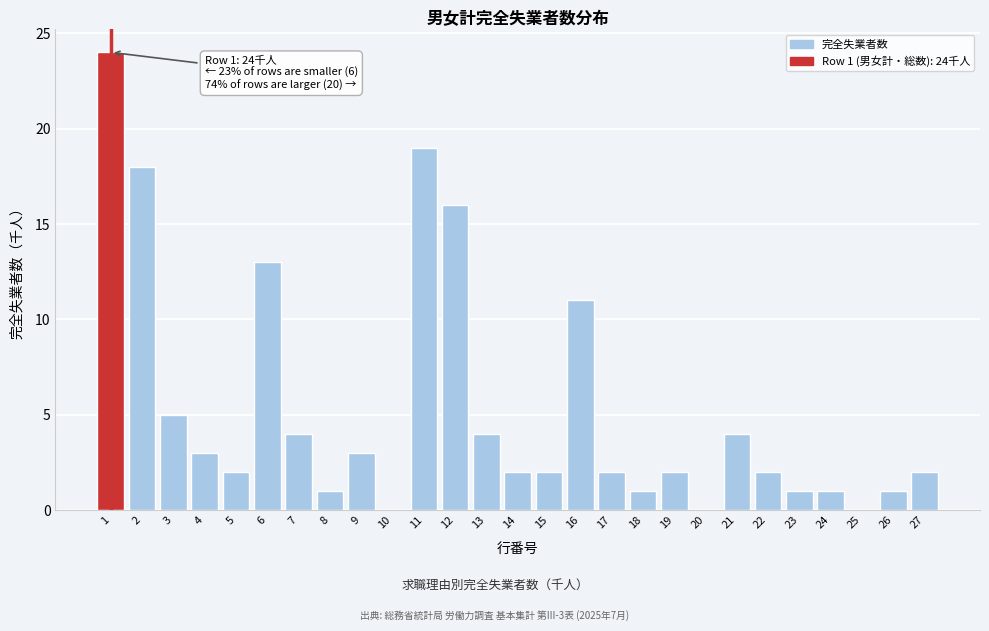

Reading right to left, extract all data points from this chart.

27=2	26=1	25=0	24=1	23=1	22=2	21=4	20=0	19=2	18=1	17=2	16=11	15=2	14=2	13=4	12=16	11=19	10=0	9=3	8=1	7=4	6=13	5=2	4=3	3=5	2=18	1=24